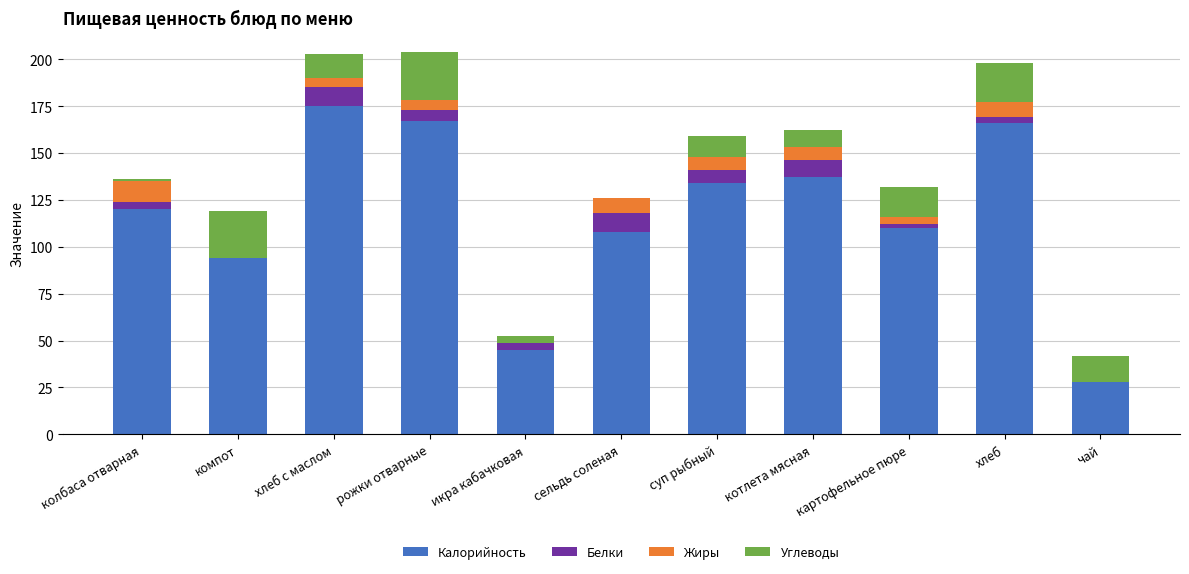

At which label does Калорийность reach its peak?

хлеб с маслом